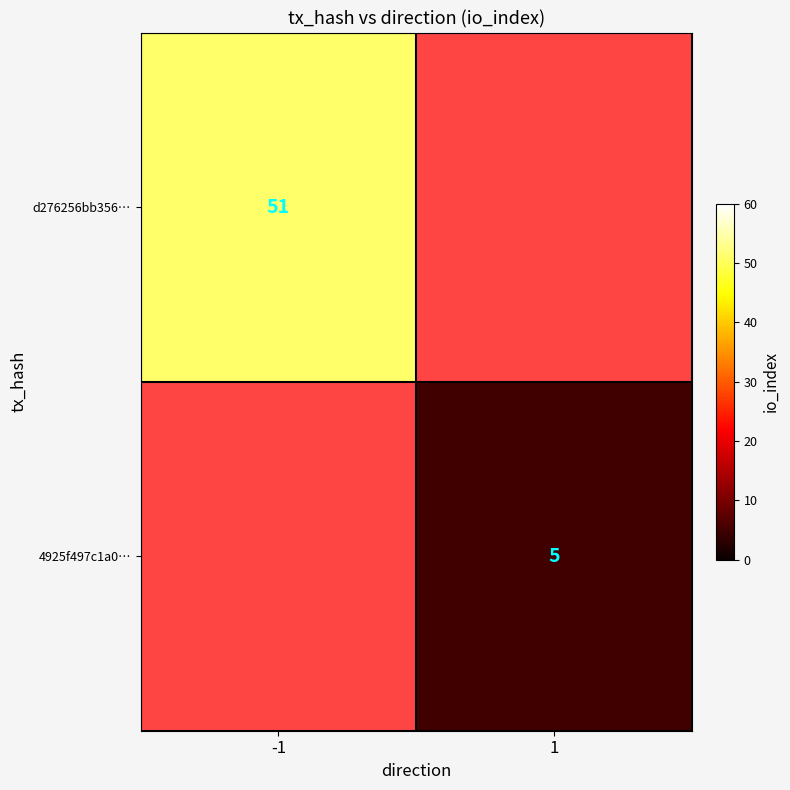

The 4925f497c1a0… series shows 5 at 1. True or false?

True